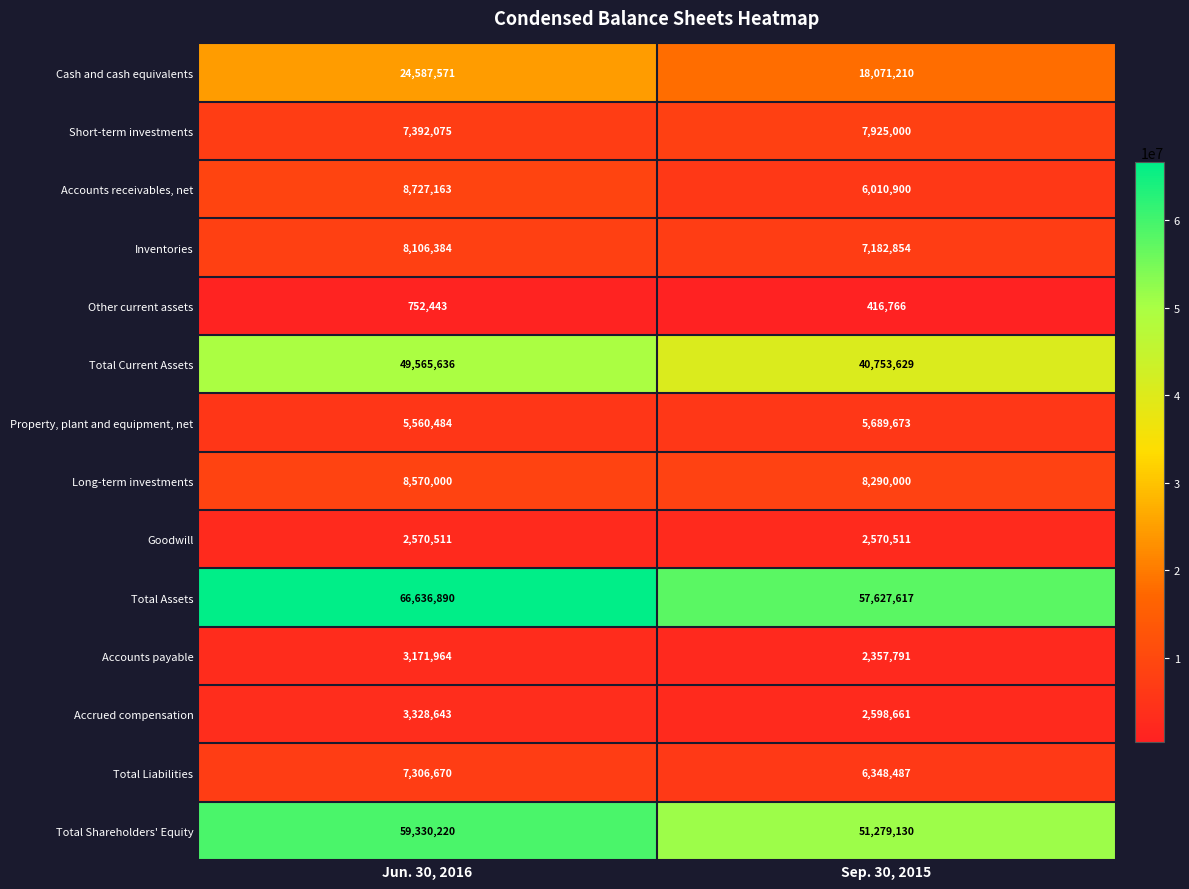

How many data points does each series have?

2